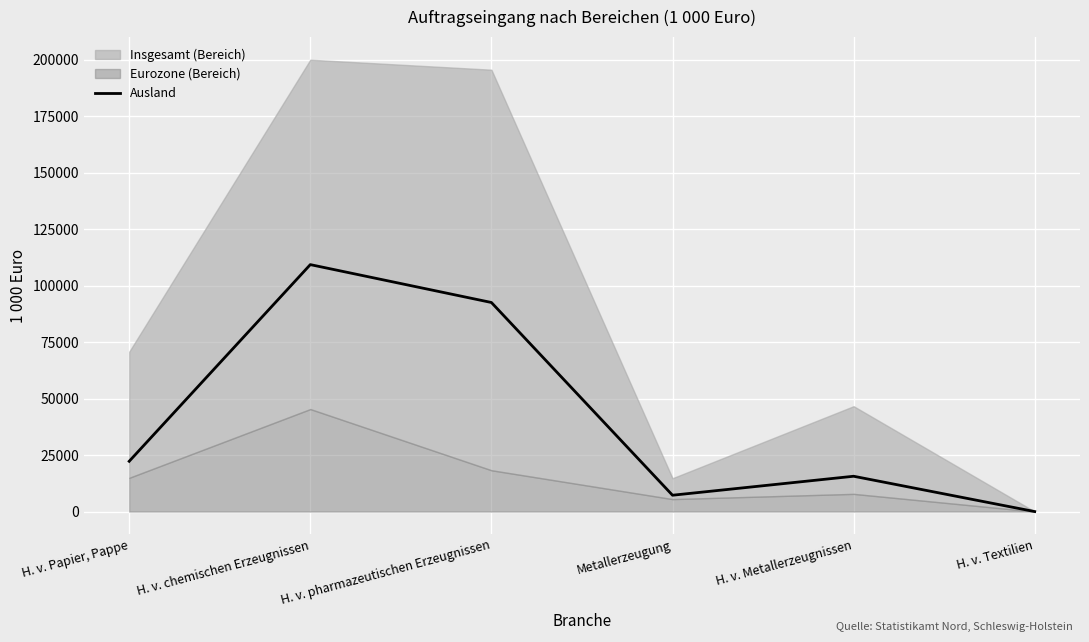

Approximately how many times larger is the value at Metallerzeugung compared to H. v. Metallerzeugnissen?

0.5